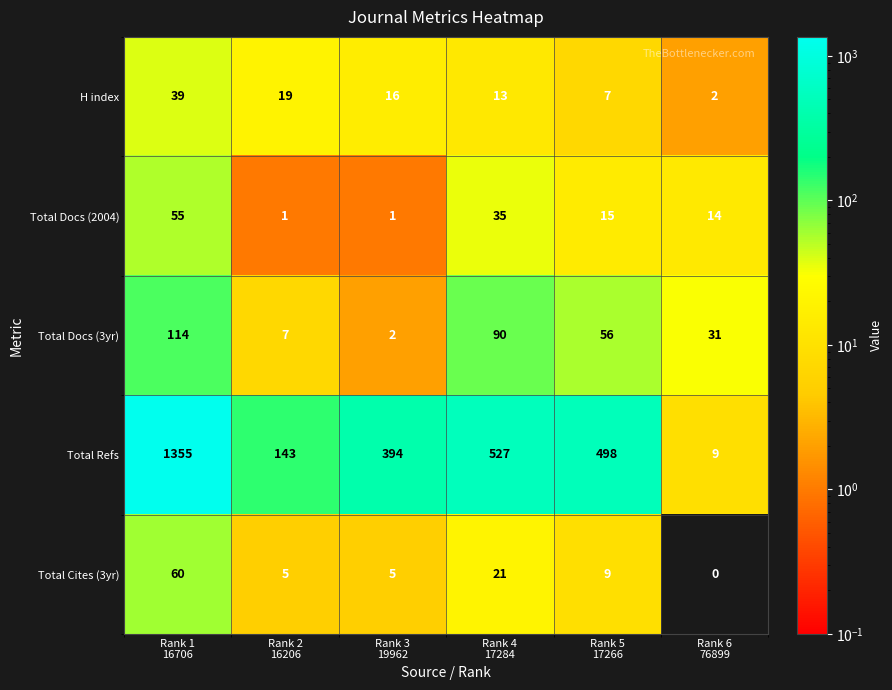

Rank the series by their maximum value, from lowest to highest.

H index, Total Docs (2004), Total Cites (3yr), Total Docs (3yr), Total Refs